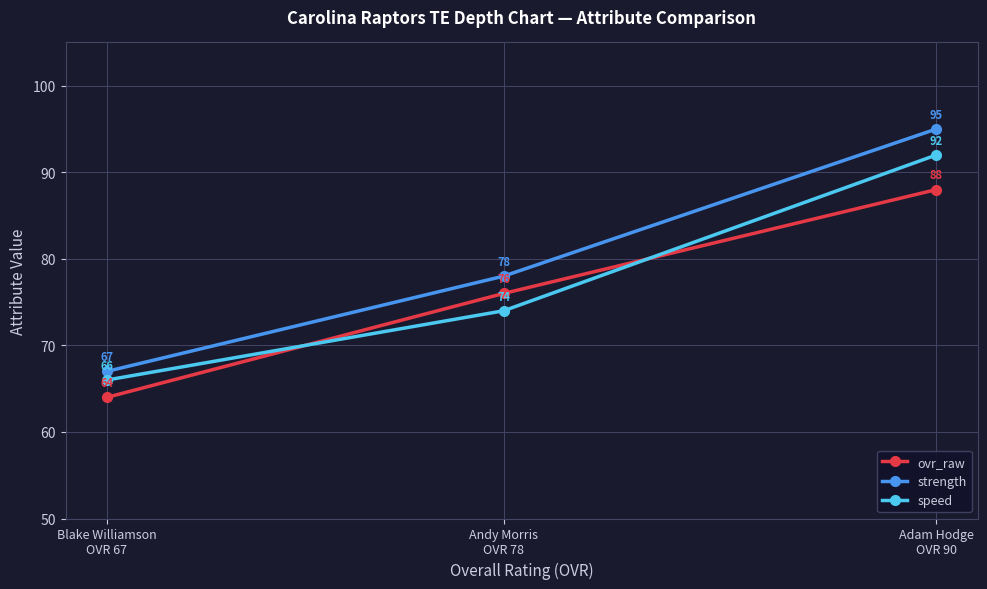

True or false: strength has a value of 95 at Adam Hodge
OVR 90.

True